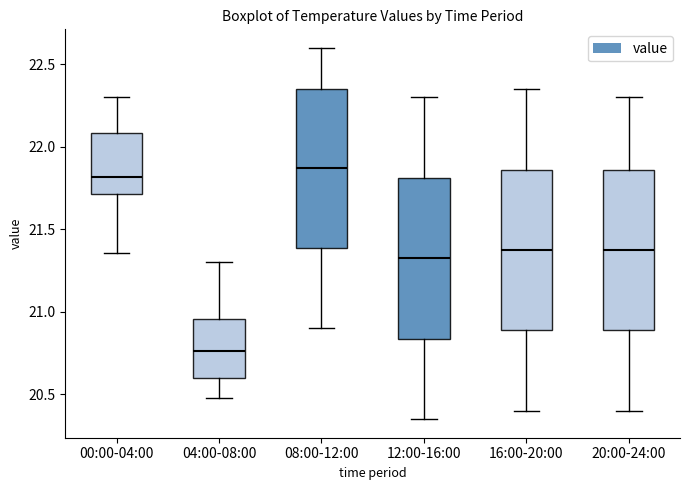

Reading left to right, transcribe this box plot: for each box, give where its median line is, the range the box spans, and where its two whiskers end, as read against the y-axis. The values are not printed on the chart, so give them approximately, as read against the axis.

00:00-04:00: median 21.80, box 21.70 to 22.10, whiskers 21.35 to 22.30
04:00-08:00: median 20.75, box 20.60 to 20.95, whiskers 20.50 to 21.30
08:00-12:00: median 21.90, box 21.40 to 22.35, whiskers 20.90 to 22.60
12:00-16:00: median 21.35, box 20.85 to 21.80, whiskers 20.35 to 22.30
16:00-20:00: median 21.40, box 20.90 to 21.85, whiskers 20.40 to 22.35
20:00-24:00: median 21.40, box 20.90 to 21.85, whiskers 20.40 to 22.30